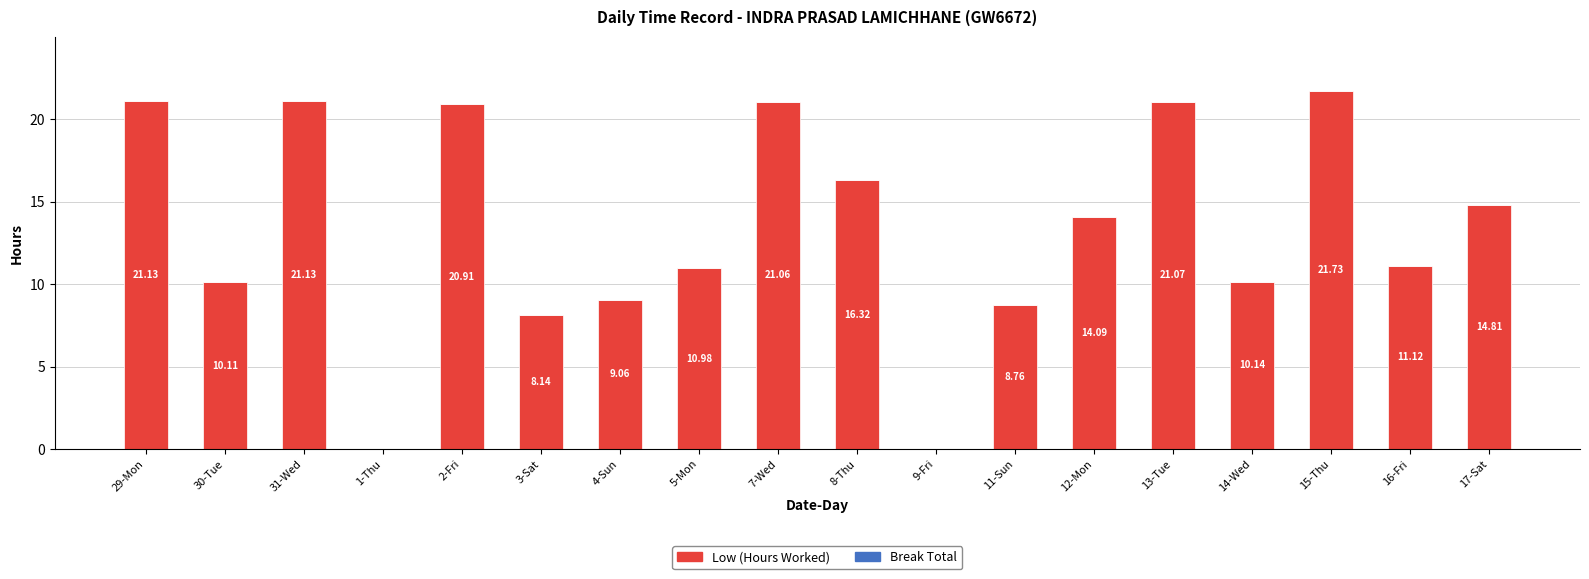

What is the sum of all values?

240.6